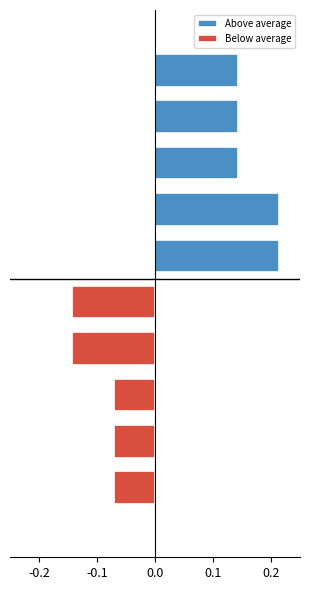

Which has a higher value, 0.2 or 0.1?

0.2